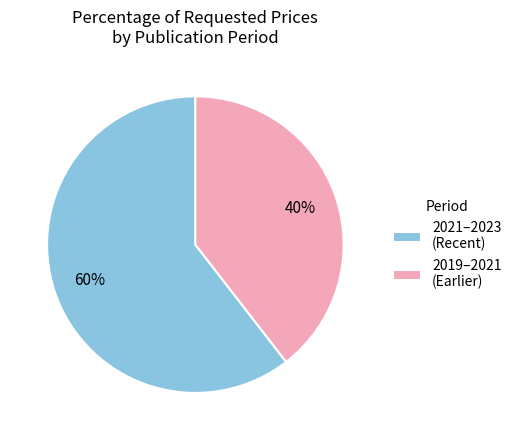

Combined, do 2021–2023 (Recent) and 2019–2021 (Earlier) account for over 50%?

Yes